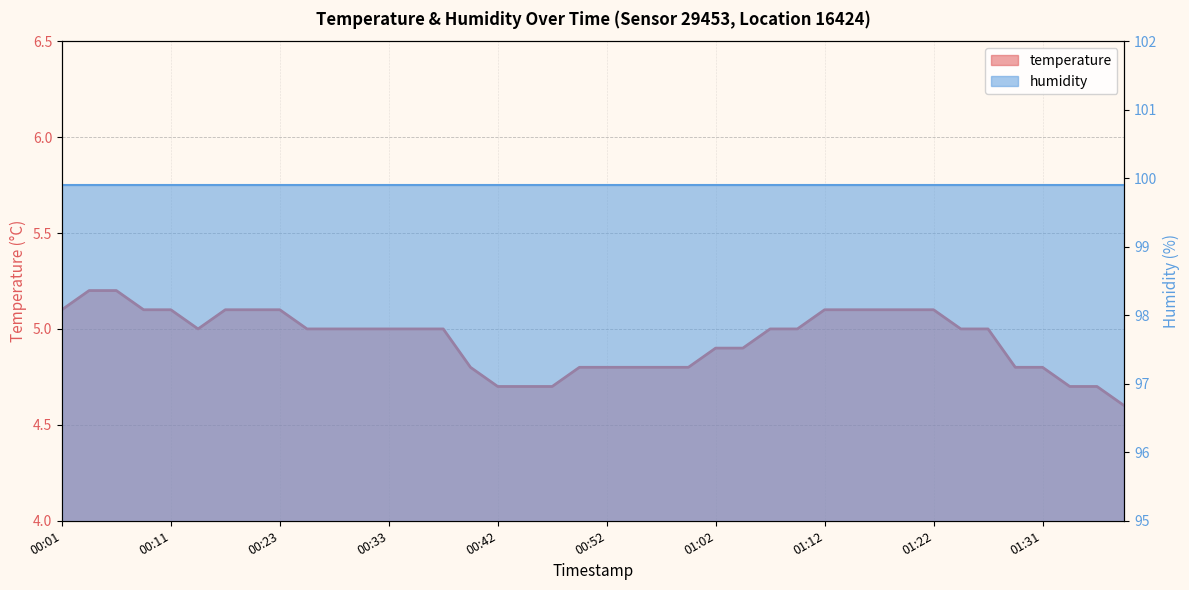

Which category has the highest value across all series?

00:03